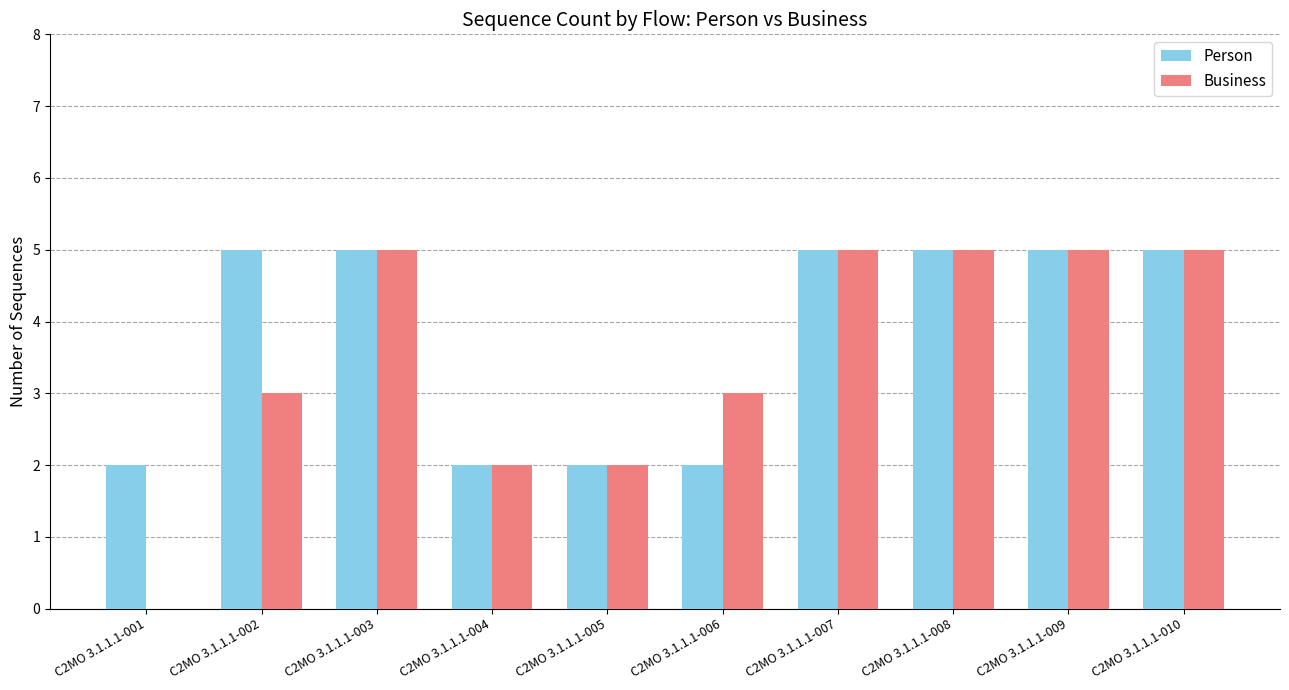

What is the maximum value shown in the chart?

5